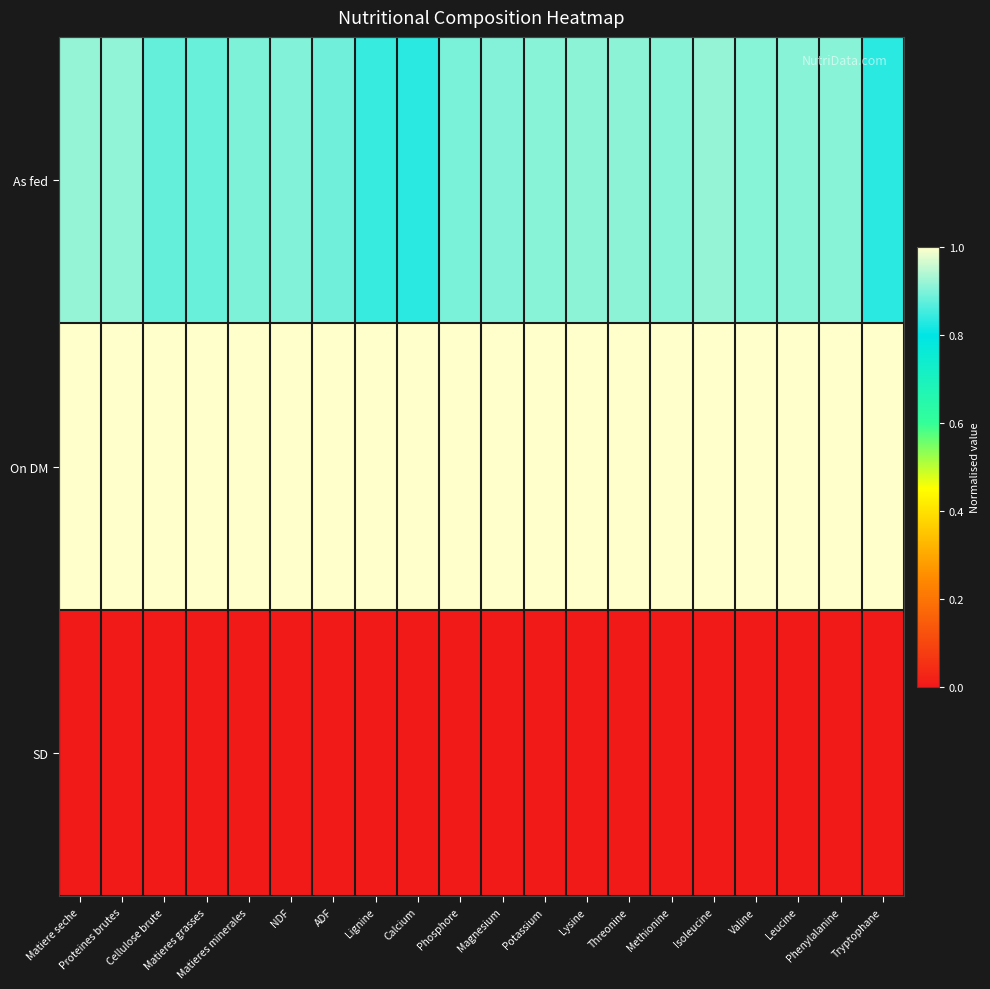

At which category is the sum across all series the highest?

Isoleucine